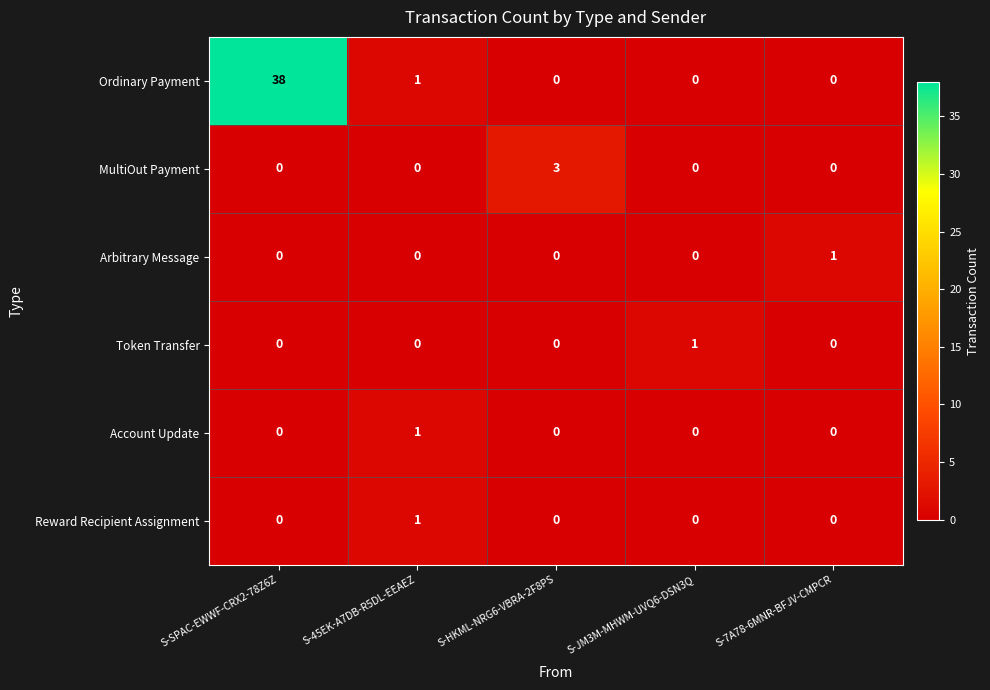

True or false: Token Transfer has a value of -1 at S-HKML-NRG6-VBRA-2F8PS.

False